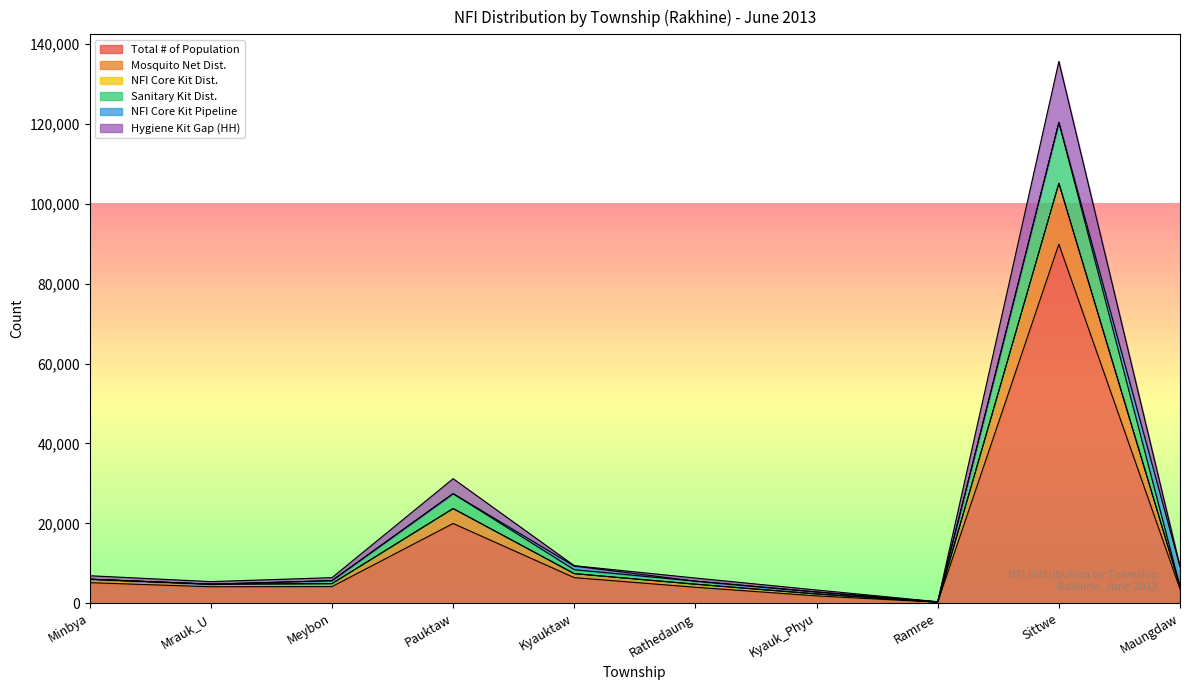

How many interior local peaks does the Hygiene Kit Gap (HH) series have?

2